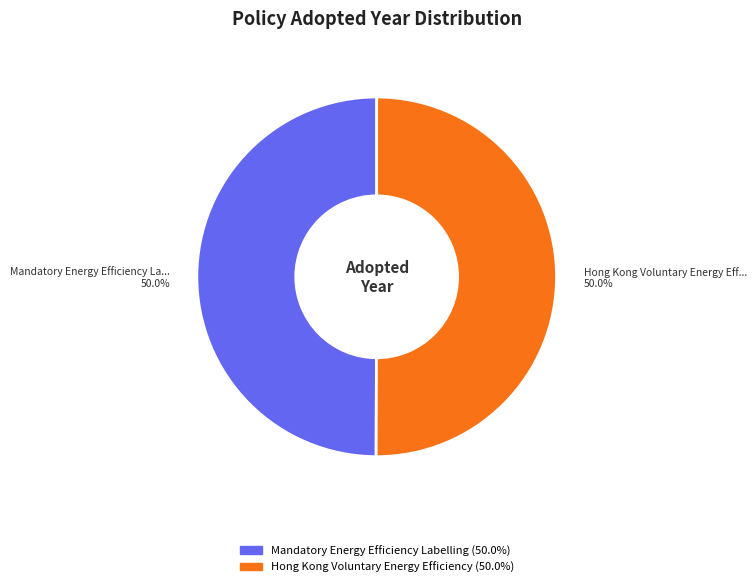

Do Mandatory Energy Efficiency Labelling and Hong Kong Voluntary Energy Efficiency together represent more than half of the pie?

Yes